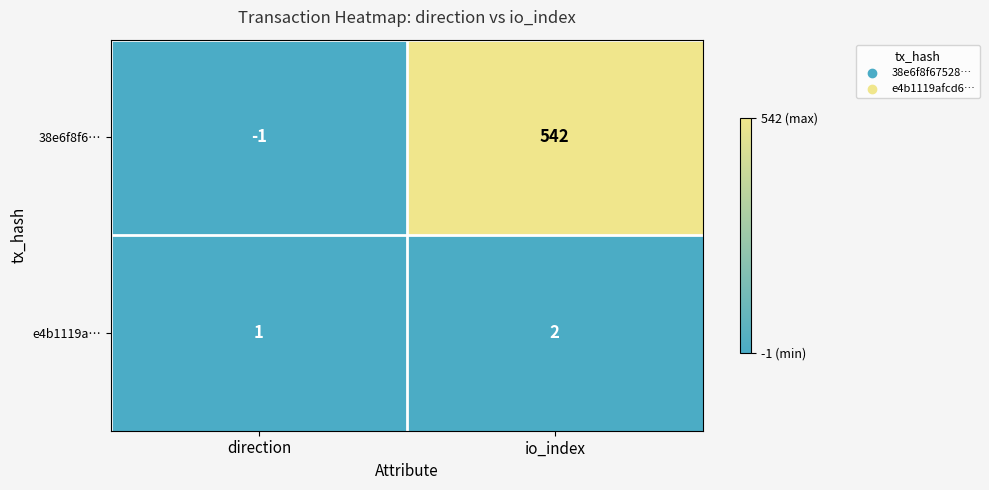

List the series in order of their overall mean, lowest first.

e4b1119a…, 38e6f8f6…